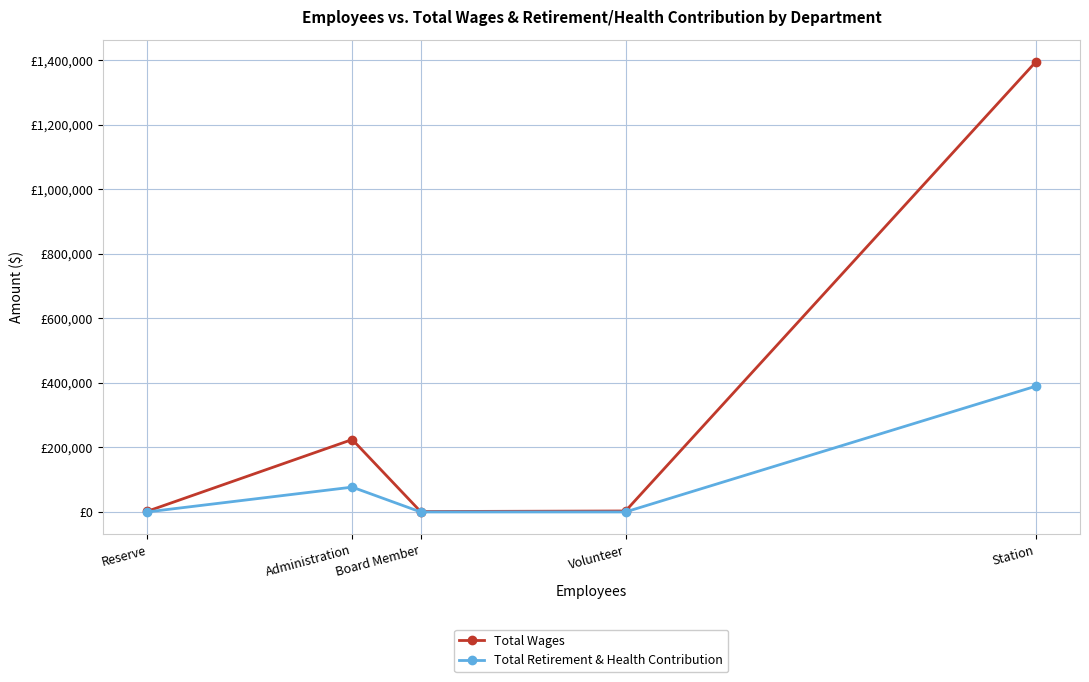

True or false: Total Retirement & Health Contribution and Total Wages intersect in this chart.

False